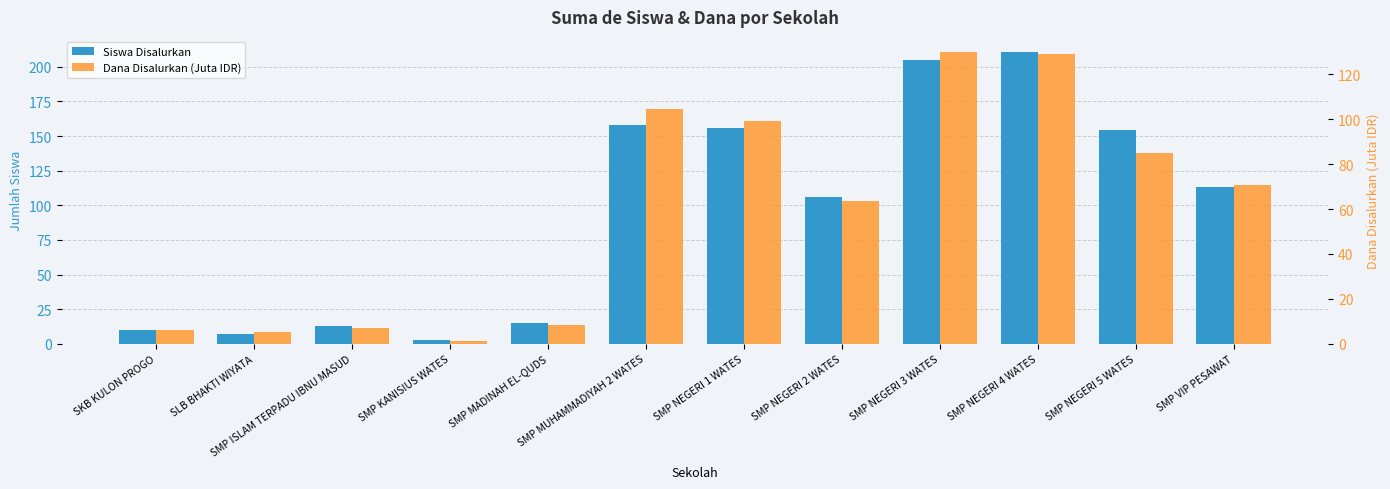

Reading right to left, what are all the values shown in this chart?

Siswa Disalurkan: 113.0	154.0	211.0	205.0	106.0	156.0	158.0	15.0	3.0	13.0	7.0	10.0
Dana Disalurkan (Juta IDR): 70.9	84.8	129.0	130.1	63.8	99.0	104.6	8.2	1.1	7.1	5.2	6.4